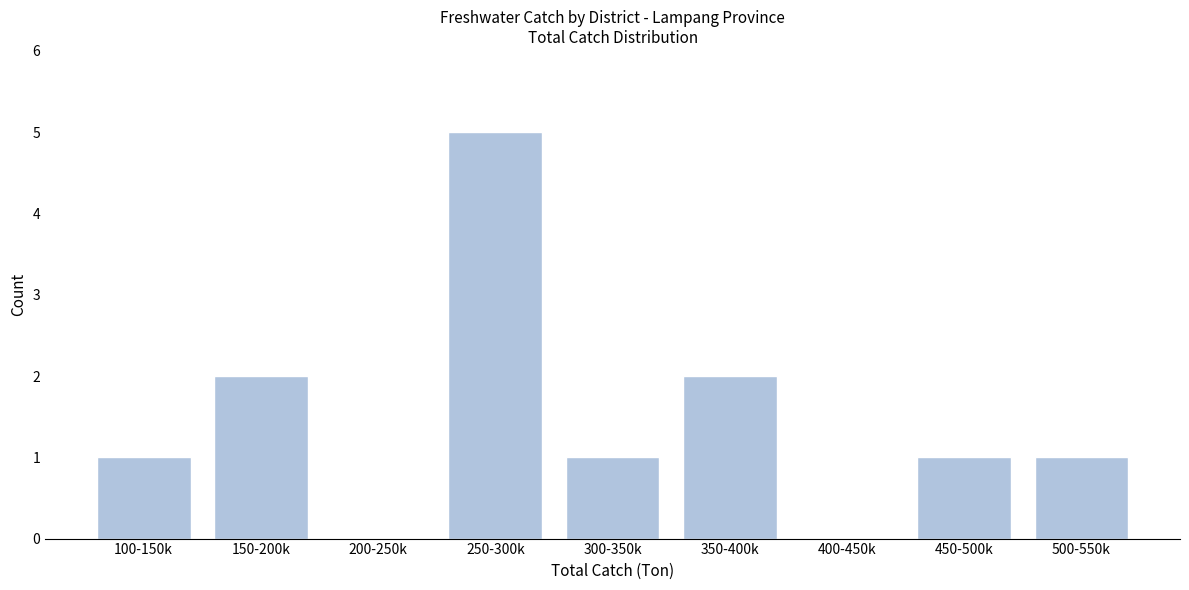

Reading left to right, what are all the values shown in this chart?

100-150k=1	150-200k=2	200-250k=0	250-300k=5	300-350k=1	350-400k=2	400-450k=0	450-500k=1	500-550k=1